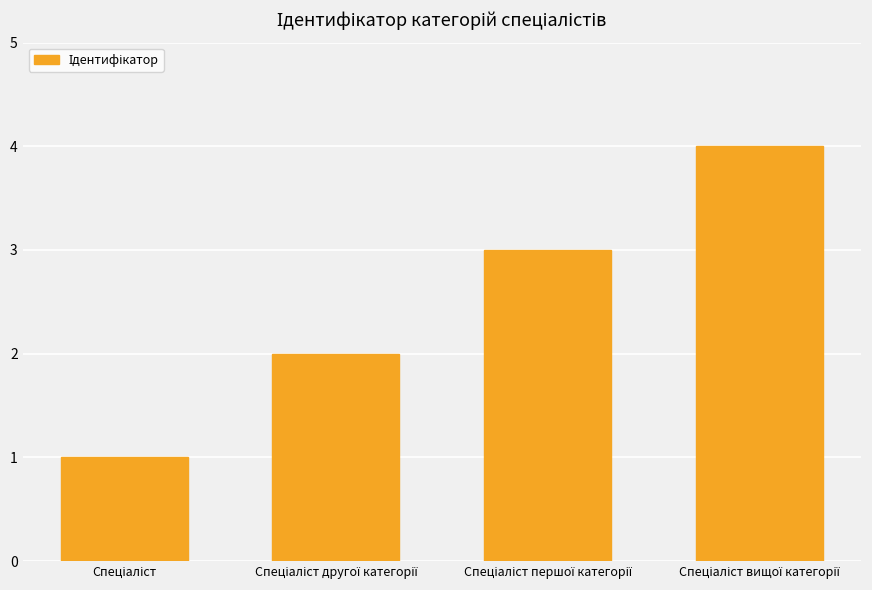

What is the difference between the maximum and minimum values?

3